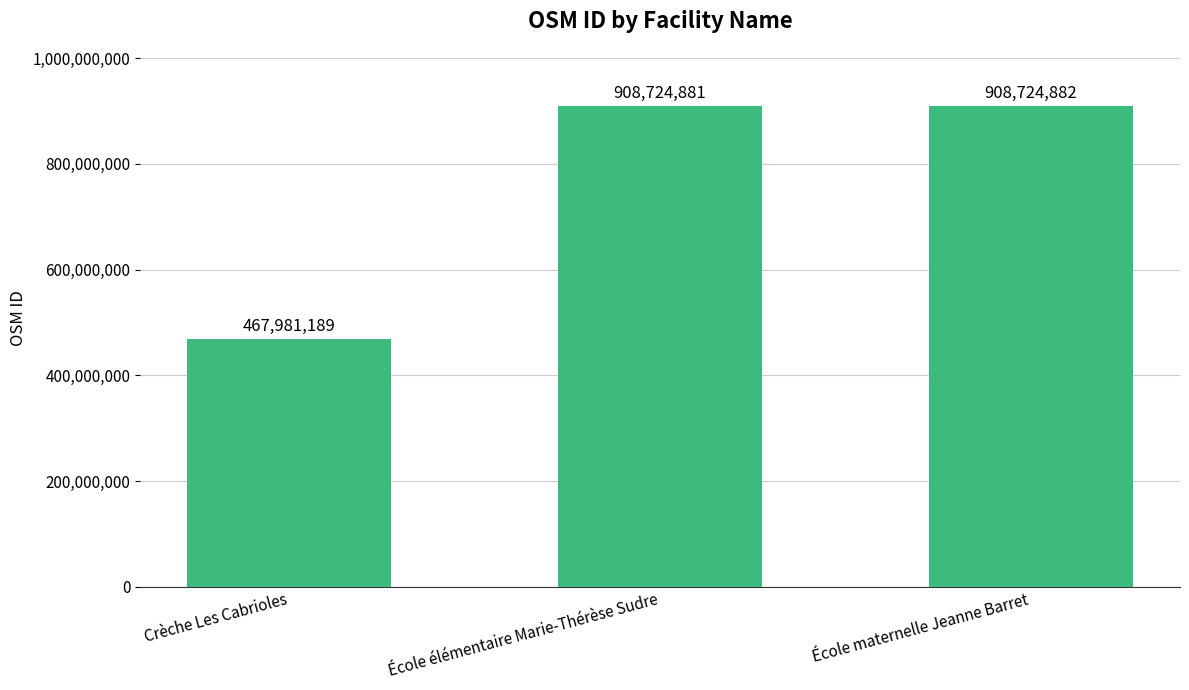

Reading right to left, what are all the values shown in this chart?

École maternelle Jeanne Barret=908724882	École élémentaire Marie-Thérèse Sudre=908724881	Crèche Les Cabrioles=467981189